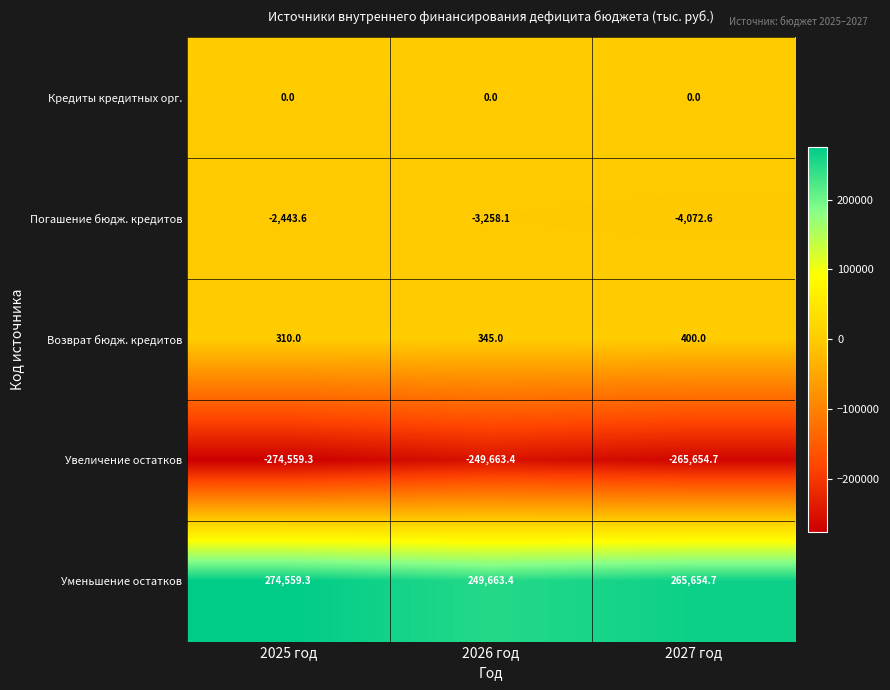

What is the approximate value of Погашение бюдж. кредитов at 2025 год?

-2443.6